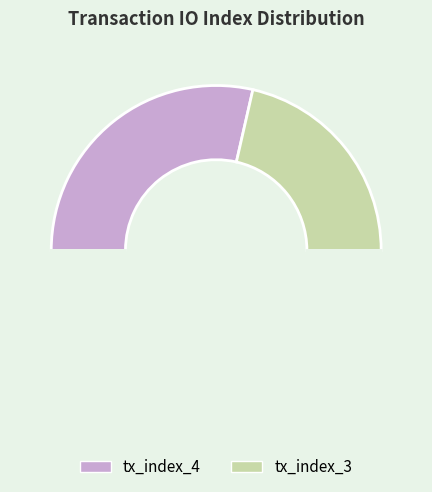

Count the number of slices in the pie.

3